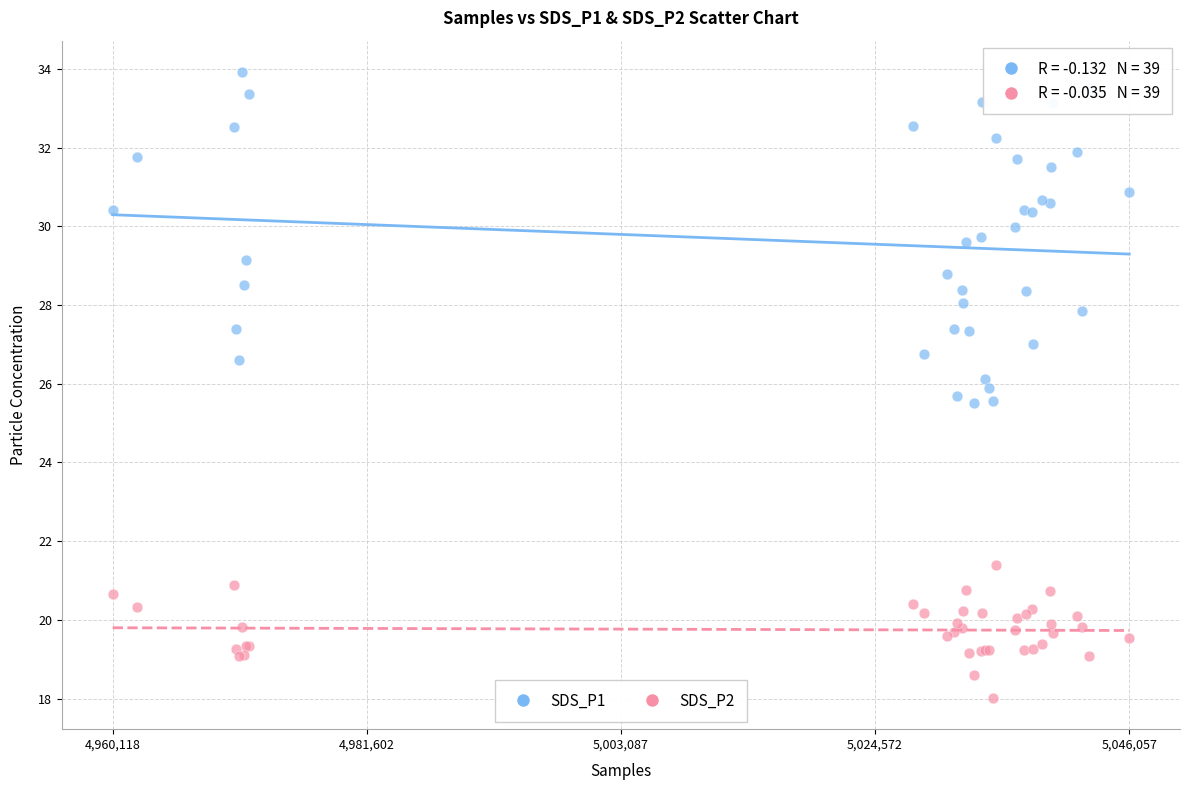

Which series has the largest Y range (max minus min)?

SDS_P1